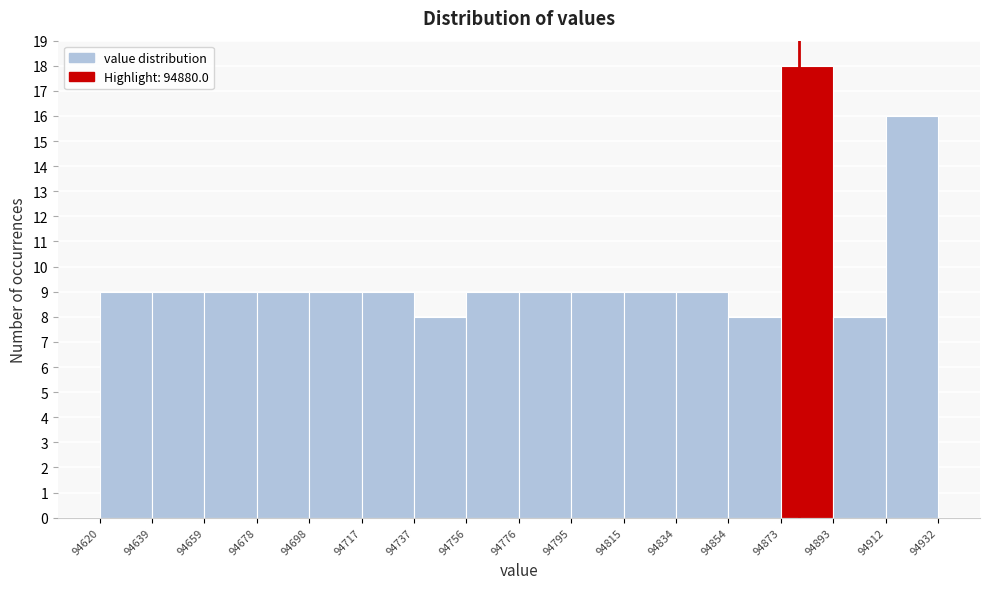

Which range on the x-axis has the tallest bar?

94873 to 94893